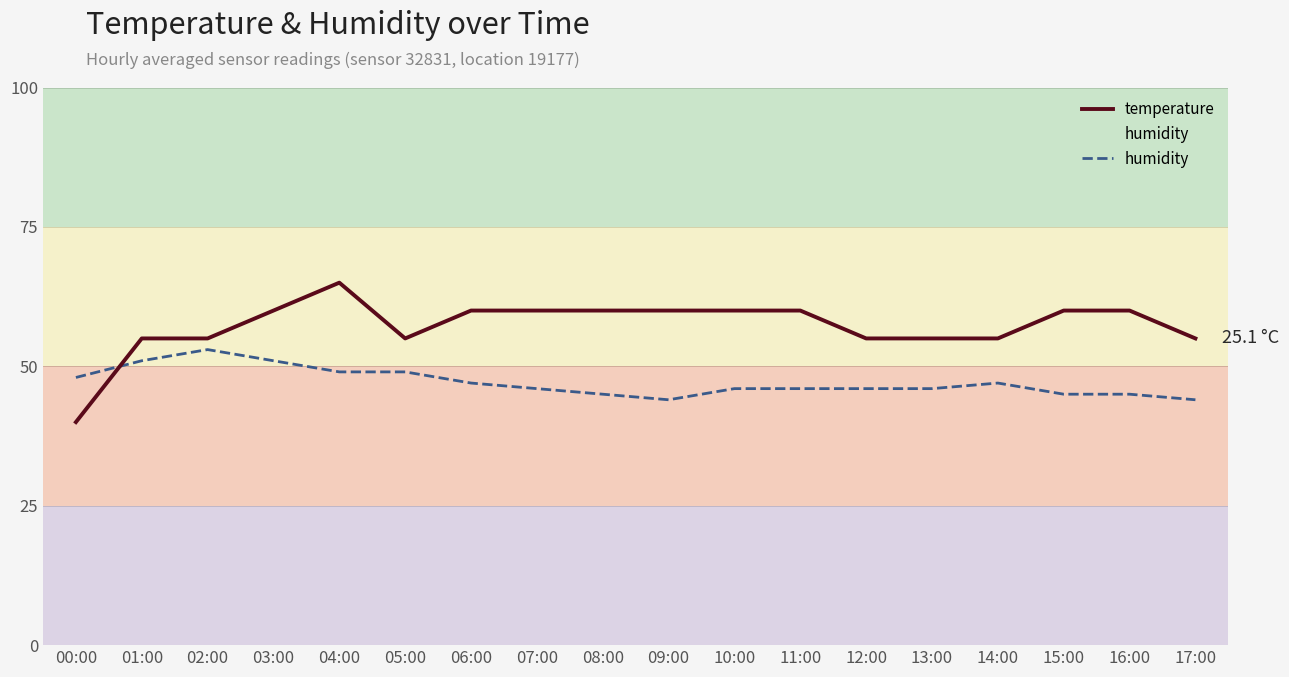

What is the average value of the humidity series?

47.1